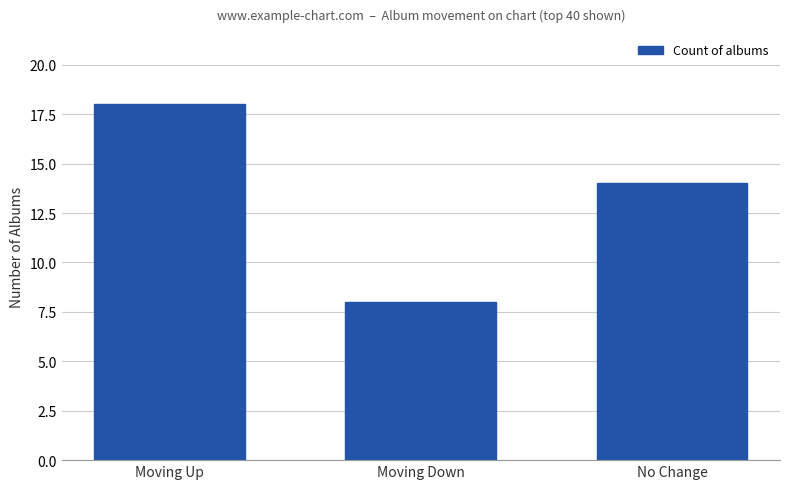

What is the difference between the maximum and minimum values?

10